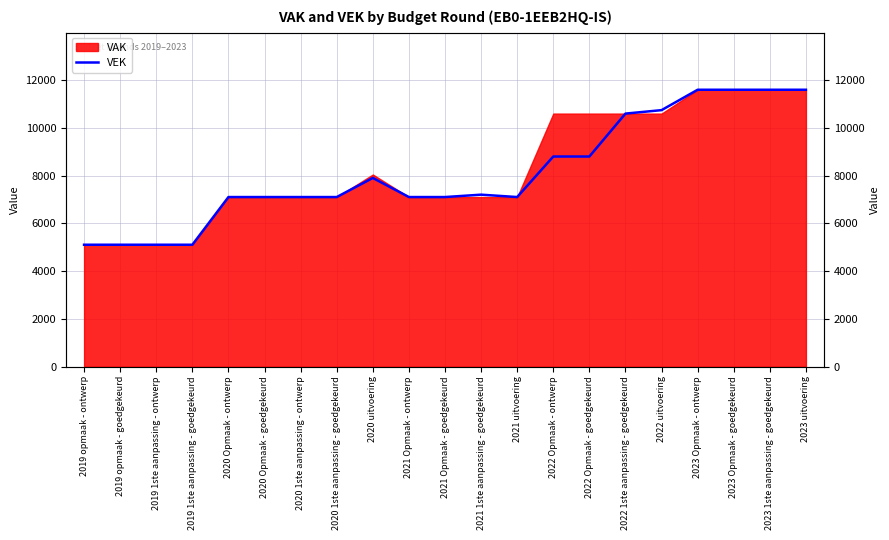

What is the ratio of the value at 2023 Opmaak - goedgekeurd to the value at 2023 Opmaak - ontwerp?

1.0